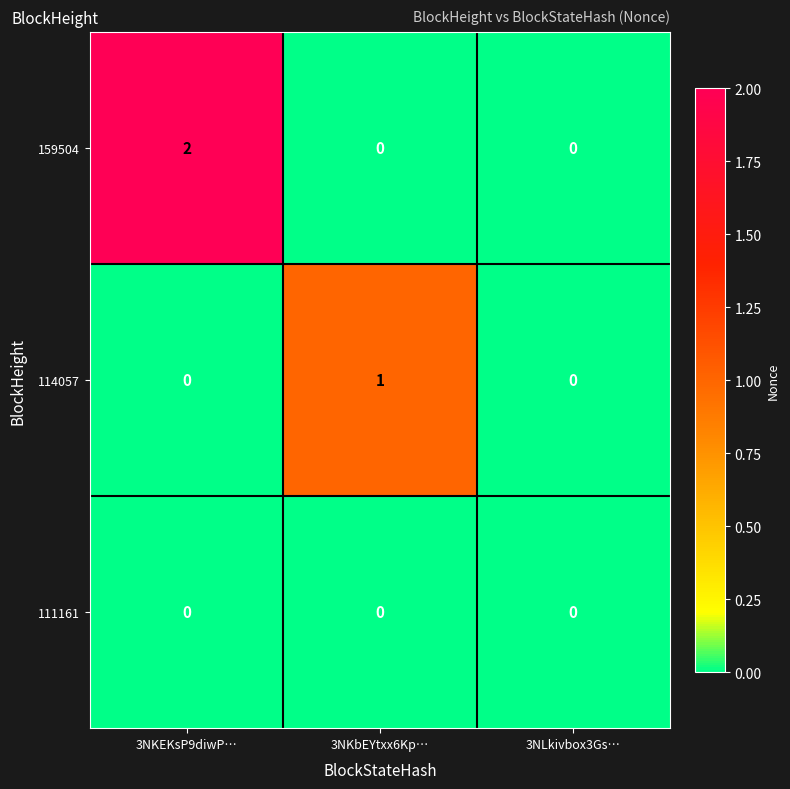

List the series in order of their peak value, lowest first.

111161, 114057, 159504